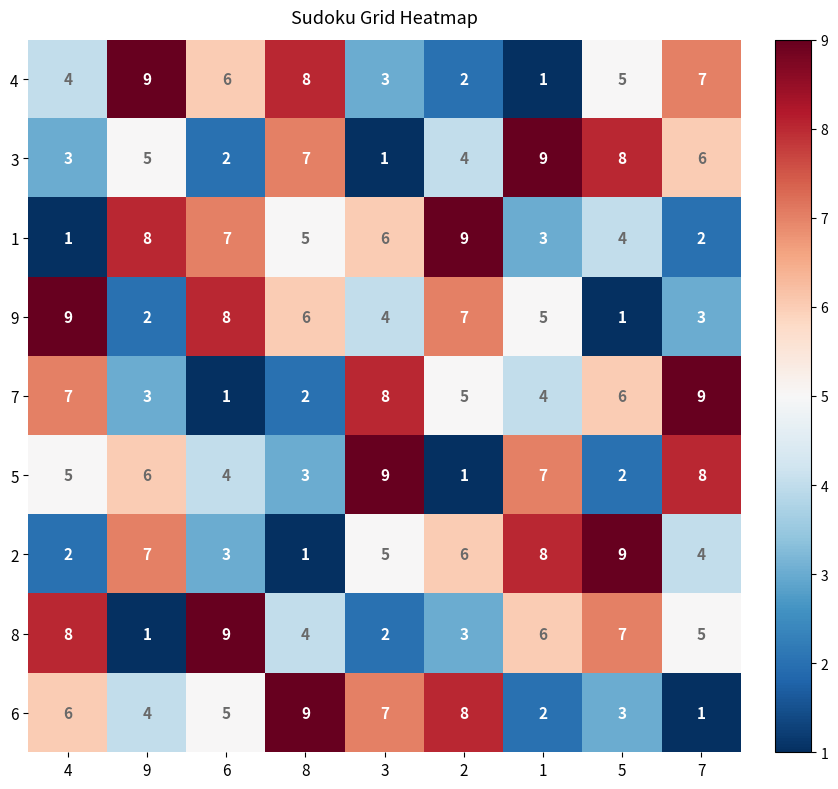

Which category has the lowest value in the 3 series?

3